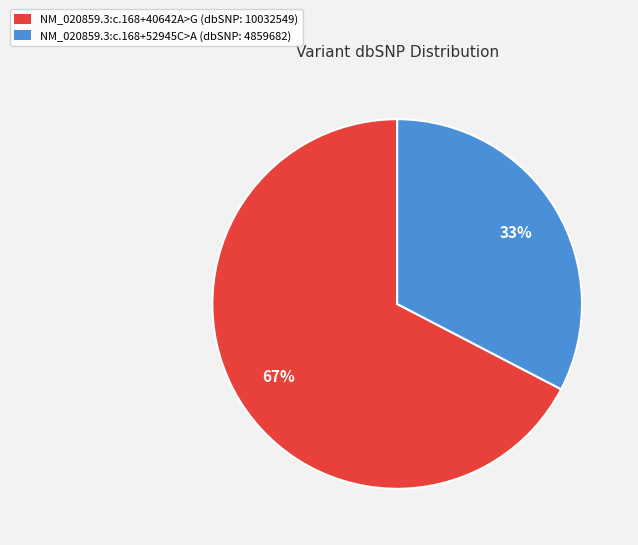

Combined, do NM_020859.3:c.168+40642A>G (dbSNP: 10032549) and NM_020859.3:c.168+52945C>A (dbSNP: 4859682) account for over 50%?

Yes